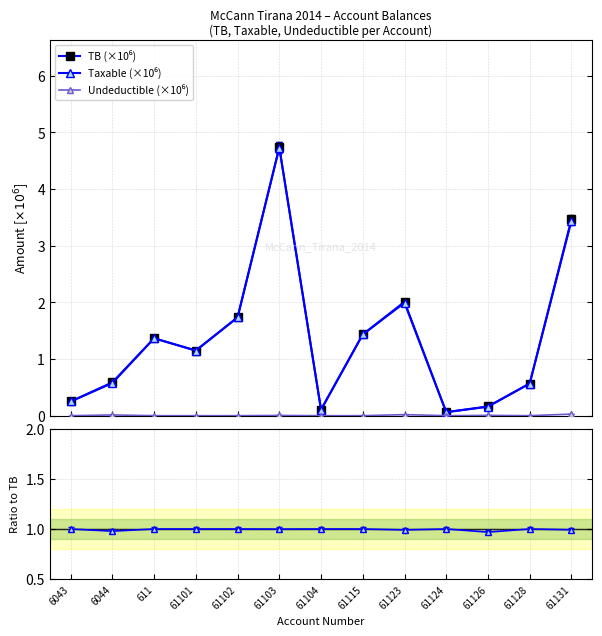

How many categories are shown in the chart?

13